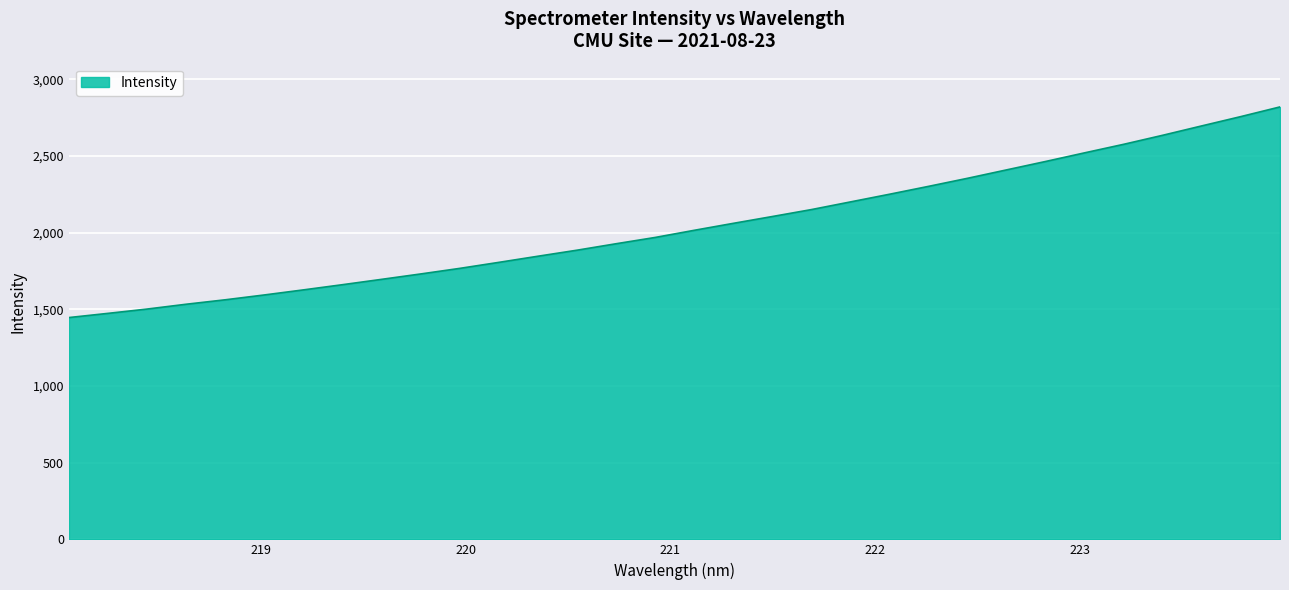

What is the maximum value shown in the chart?

2819.2